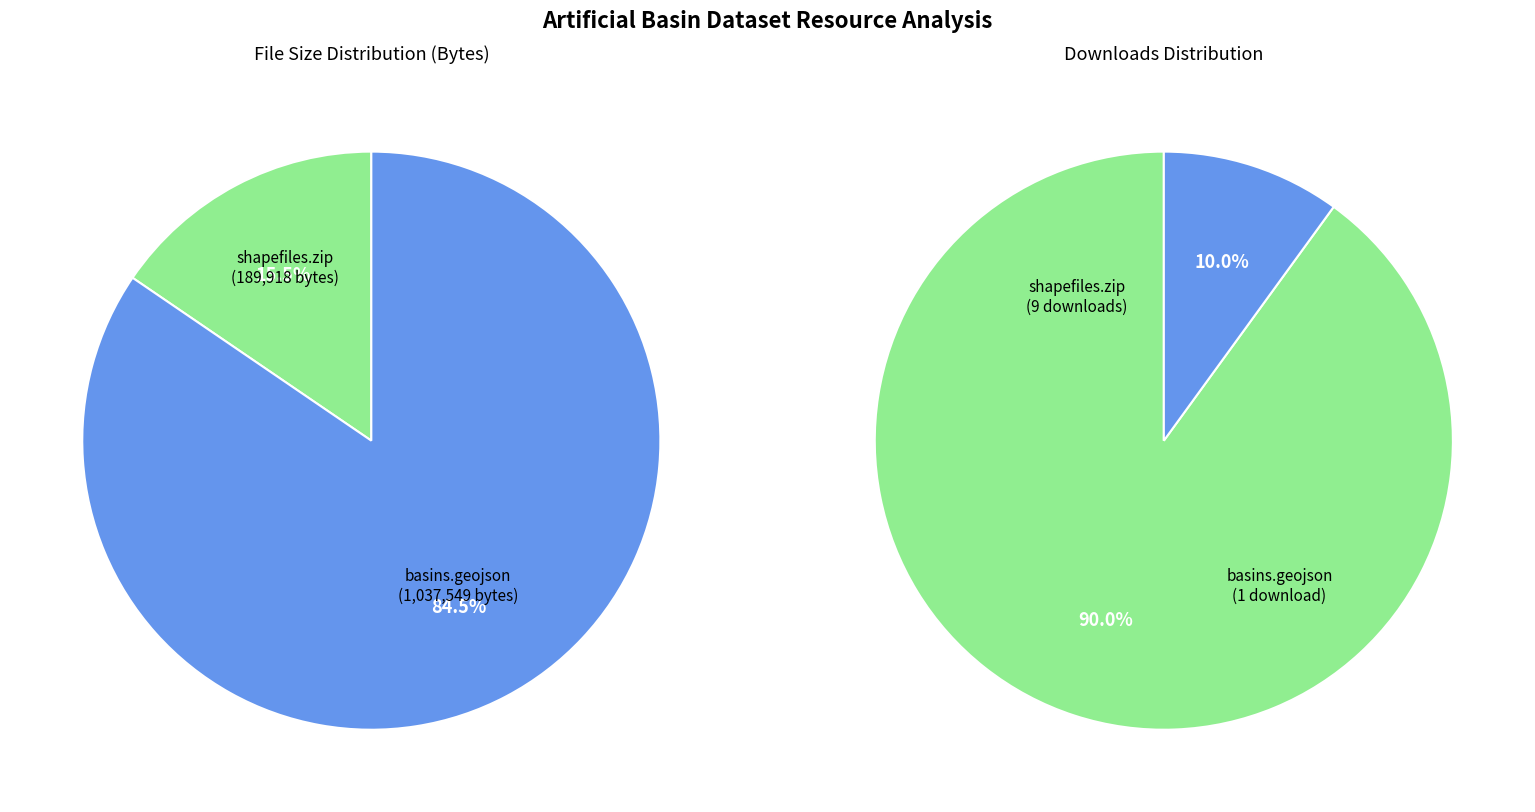

What portion of the pie excludes geojson (age_artificial_basins.geojson)?

15.5%